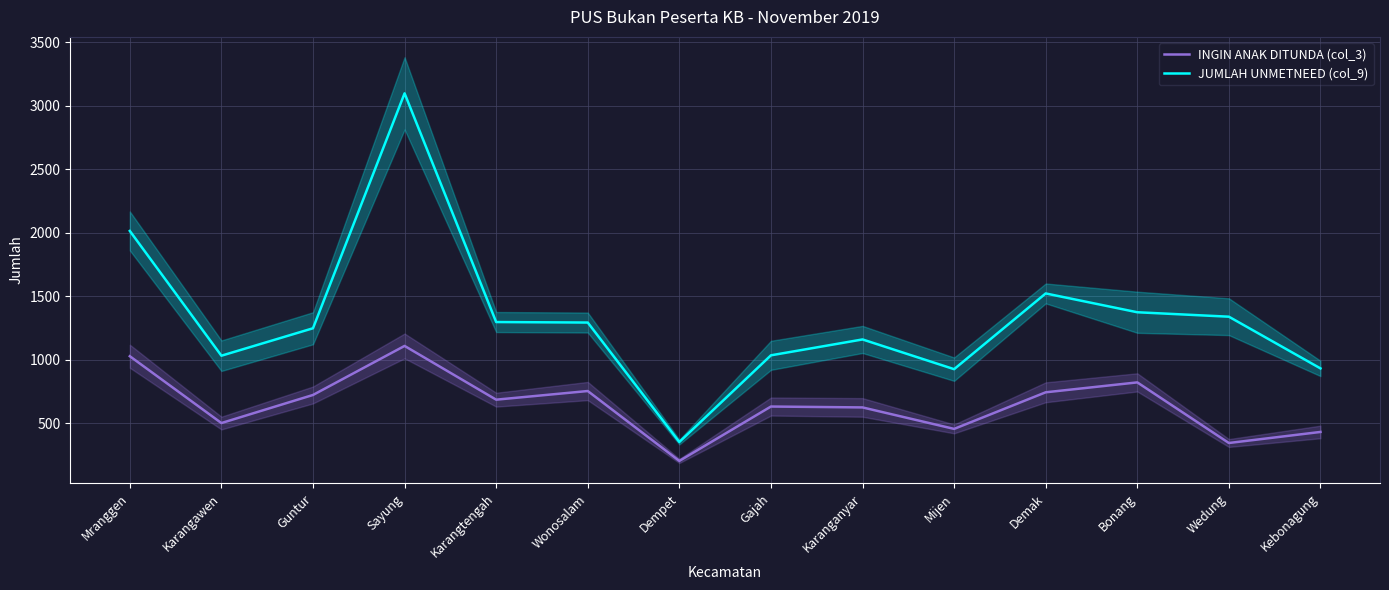

Read the JUMLAH UNMETNEED (col_9) value at Mijen, to the nearest 50.

900